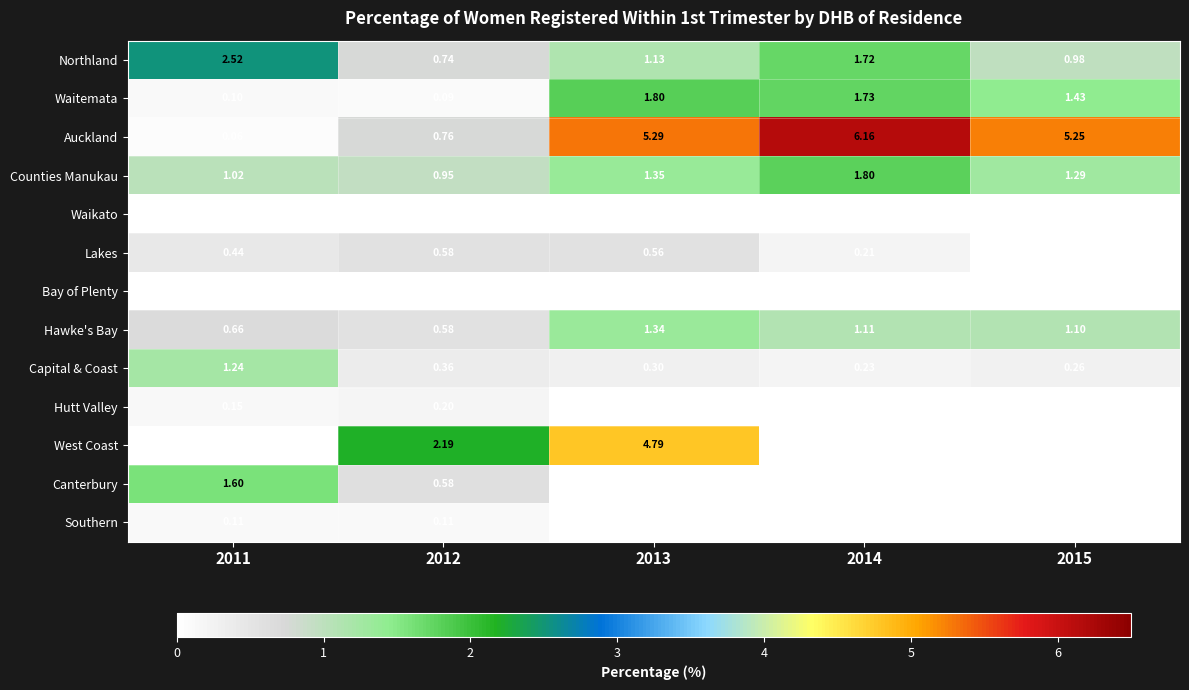

Which series has the largest total across all categories?

Auckland